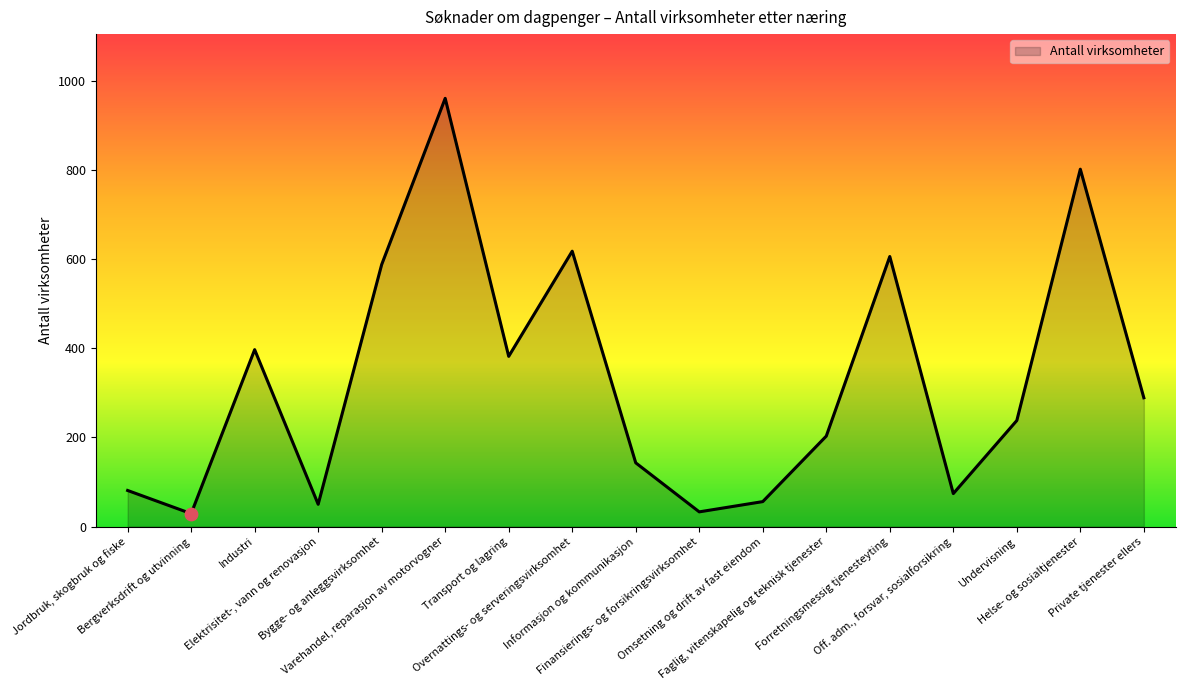

What is the ratio of the value at Off. adm., forsvar, sosialforsikring to the value at Transport og lagring?

0.2